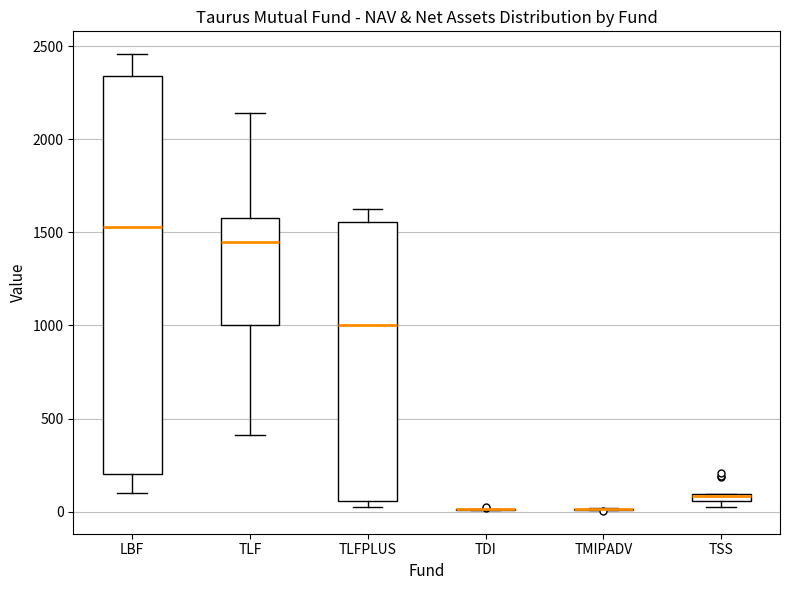

Comparing the boxes themselves (not the whiskers), which one is the tallest?

LBF